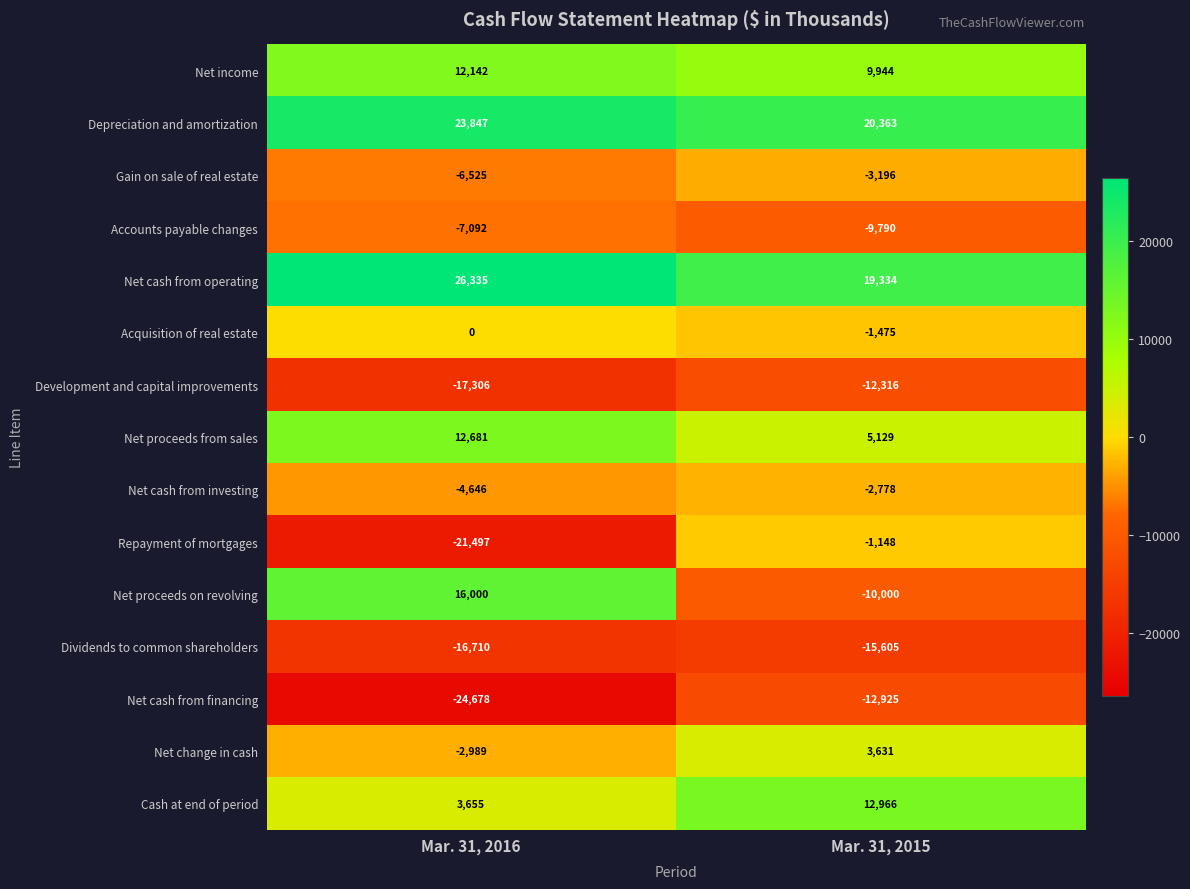

Where is Net cash from financing nearest to the value -18801?

Mar. 31, 2015